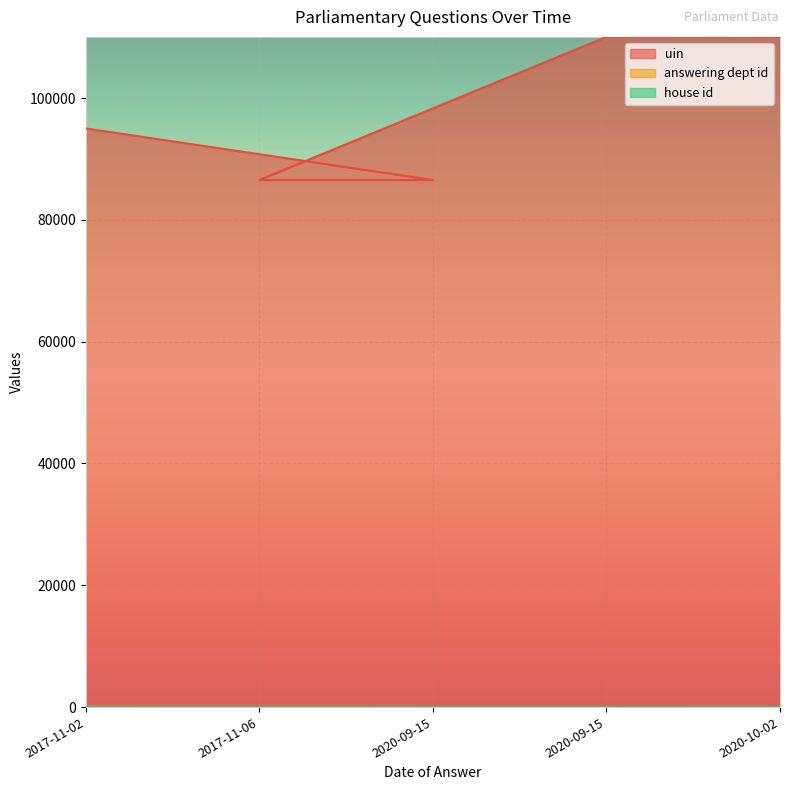

What is the difference between the highest and lowest values at 2020-09-15?

86551